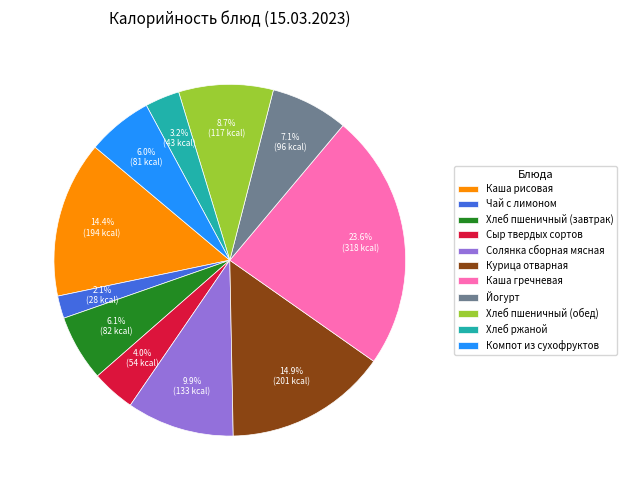

Is there any slice that represents more than half of the pie?

No